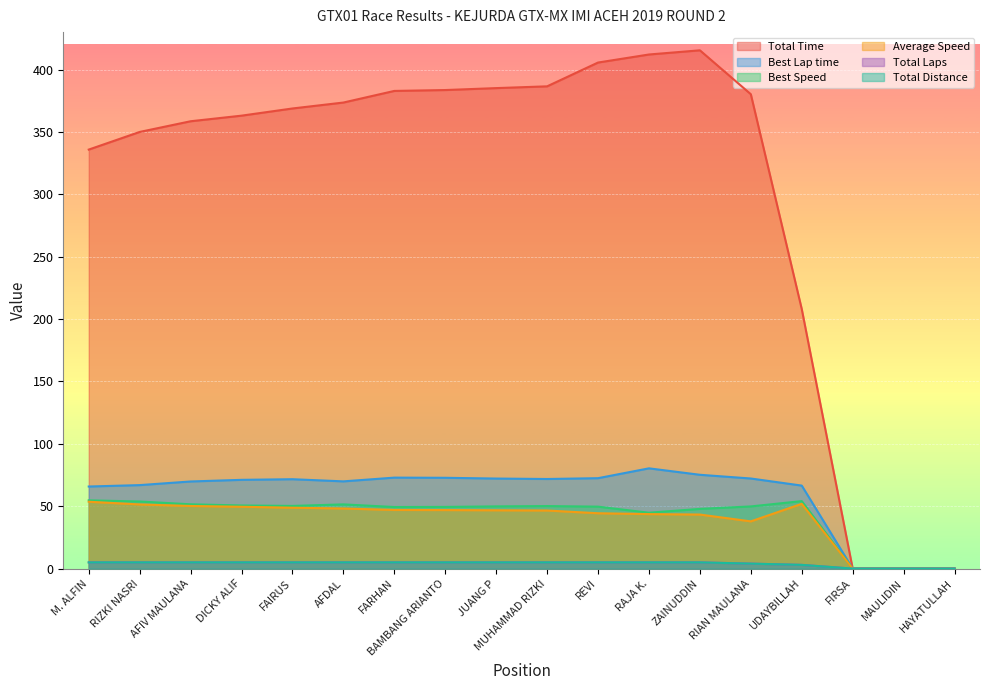

The Total Laps series shows 5.0 at DICKY ALIF. True or false?

True